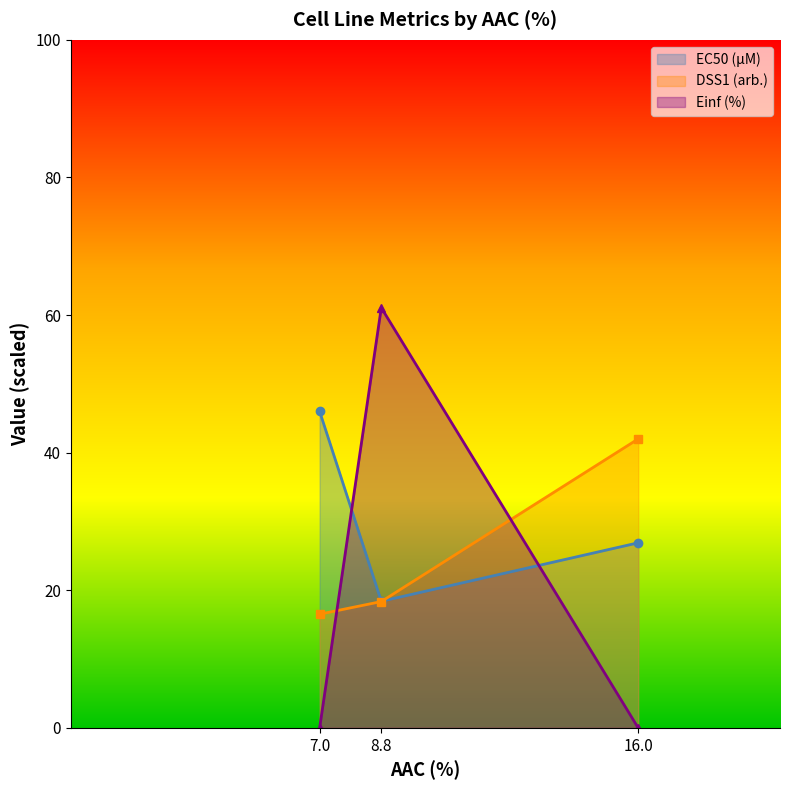

Reading left to right, transcribe all the data shown in this chart.

EC50 (µM): 7.0=46.0	8.8=18.4	16.0=26.9
DSS1 (arb.): 7.0=16.5	8.8=18.4	16.0=42.0
Einf (%): 7.0=0.0	8.8=61.1	16.0=0.0